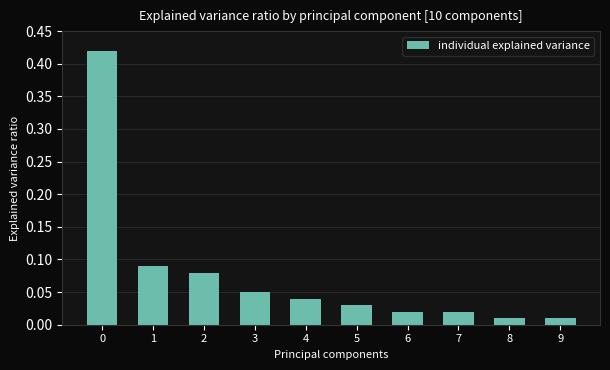

Between 5 and 8, which is larger?

5